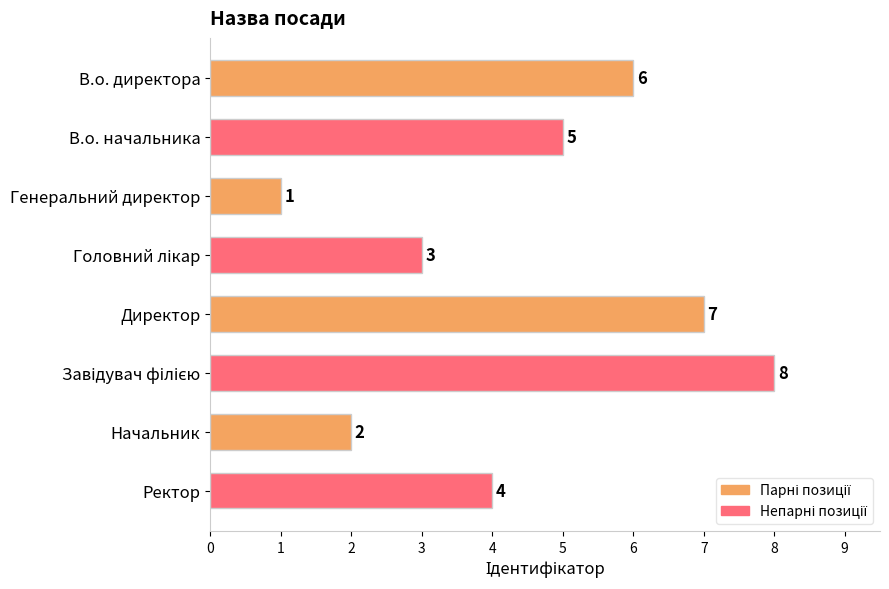

How many data points are less than 5?

4